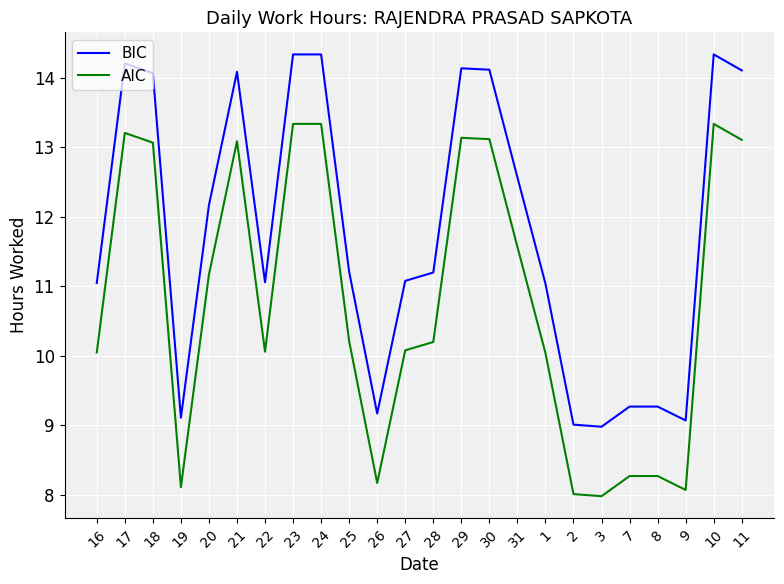

True or false: BIC and AIC cross at least once.

False